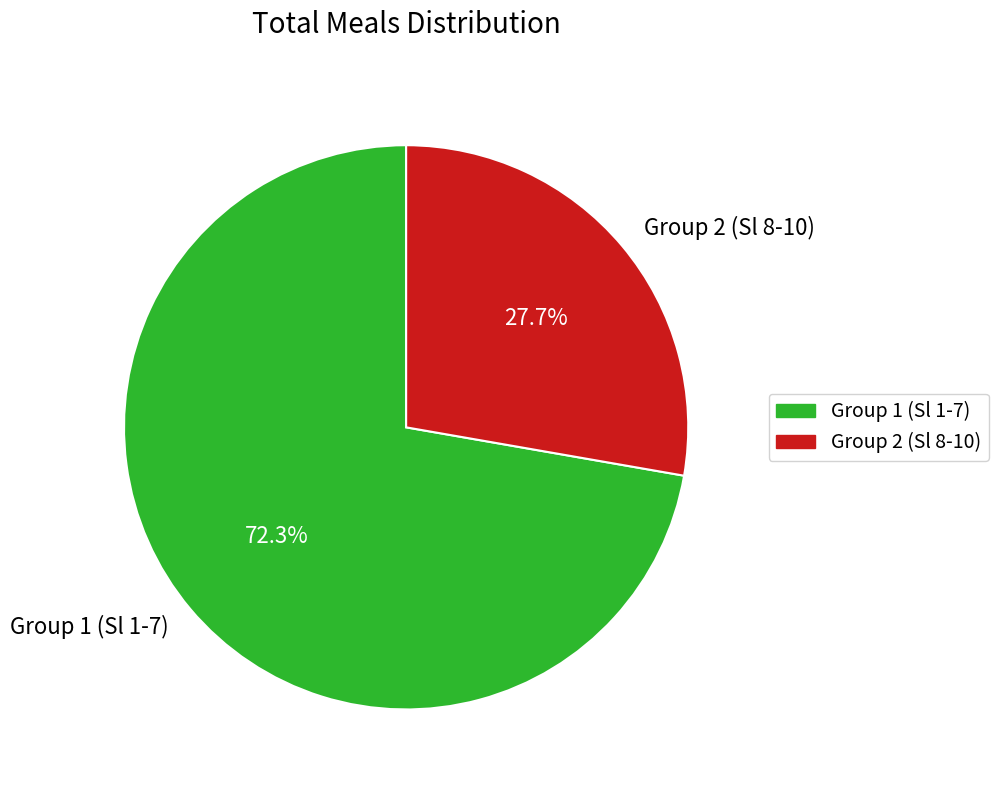

Rank the categories by value from lowest to highest.

Group 2 (Sl 8-10), Group 1 (Sl 1-7)